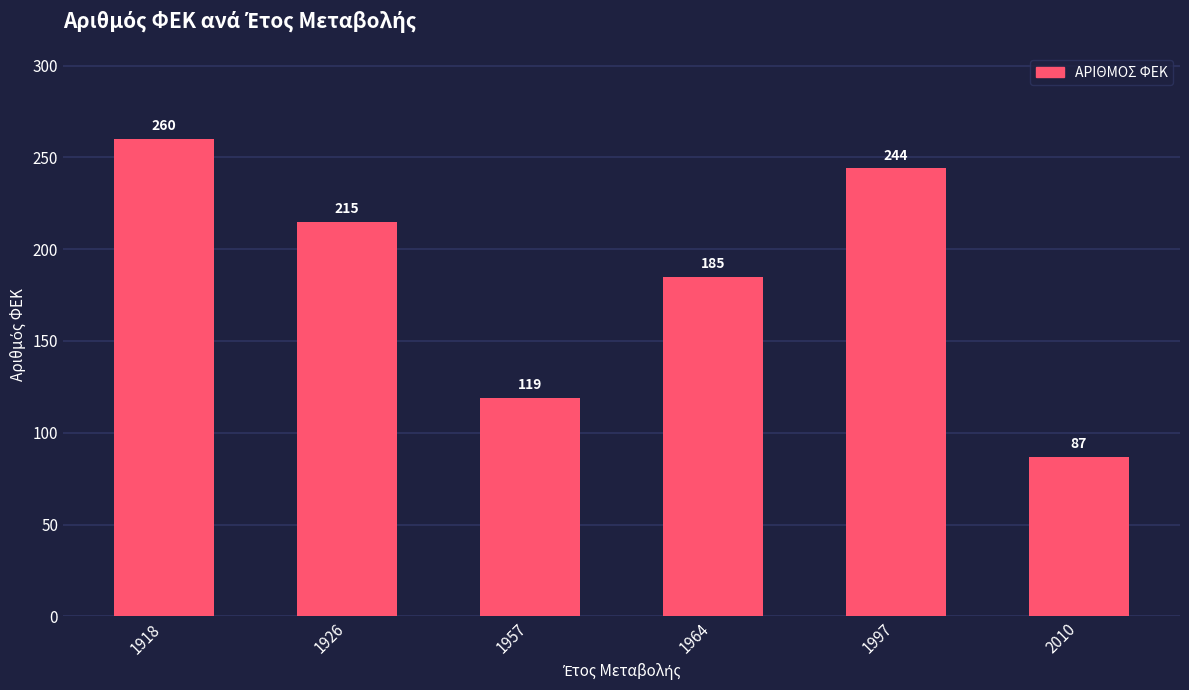

Which category has the highest value across all series?

1918